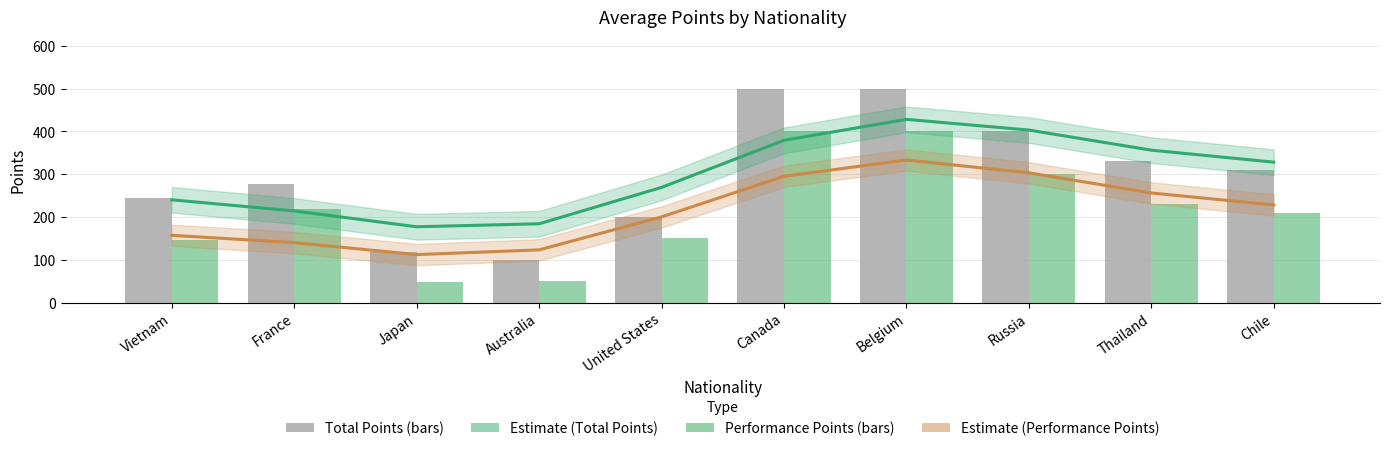

At which label does Estimate (Performance) first exceed 228?

Canada